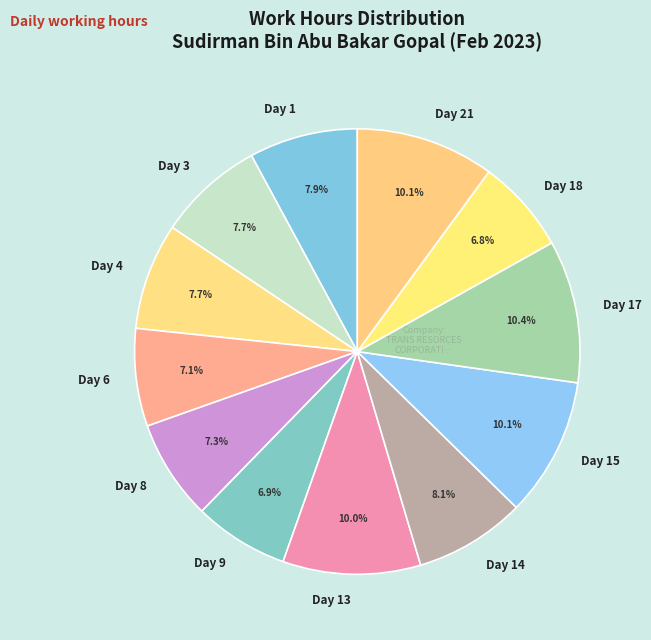

Is the sum of Day 6 and Day 8 greater than half?

No